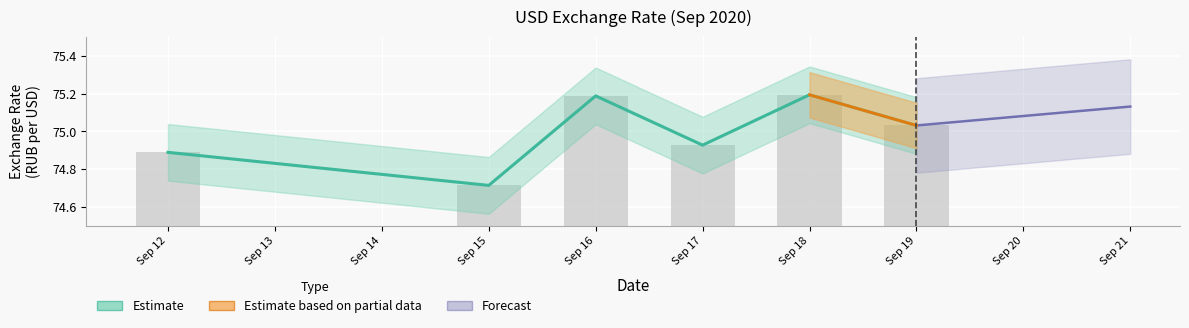

How many data points does each series have?

6